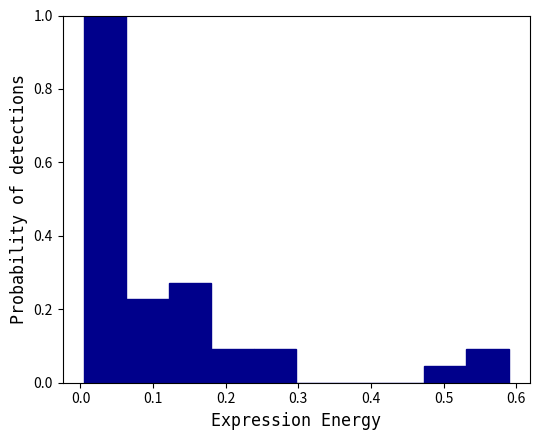

Reading left to right, transcribe this chart: for each bar, give the range it covers on the x-axis and its height. Neither the bar edges nor the heights are printed on the chart, so give them approximately, as read against the axes.

0.00 to 0.06: 1.00
0.06 to 0.12: 0.22
0.12 to 0.18: 0.28
0.18 to 0.24: 0.10
0.24 to 0.30: 0.10
0.30 to 0.36: 0
0.36 to 0.41: 0
0.41 to 0.47: 0
0.47 to 0.53: 0.04
0.53 to 0.59: 0.10